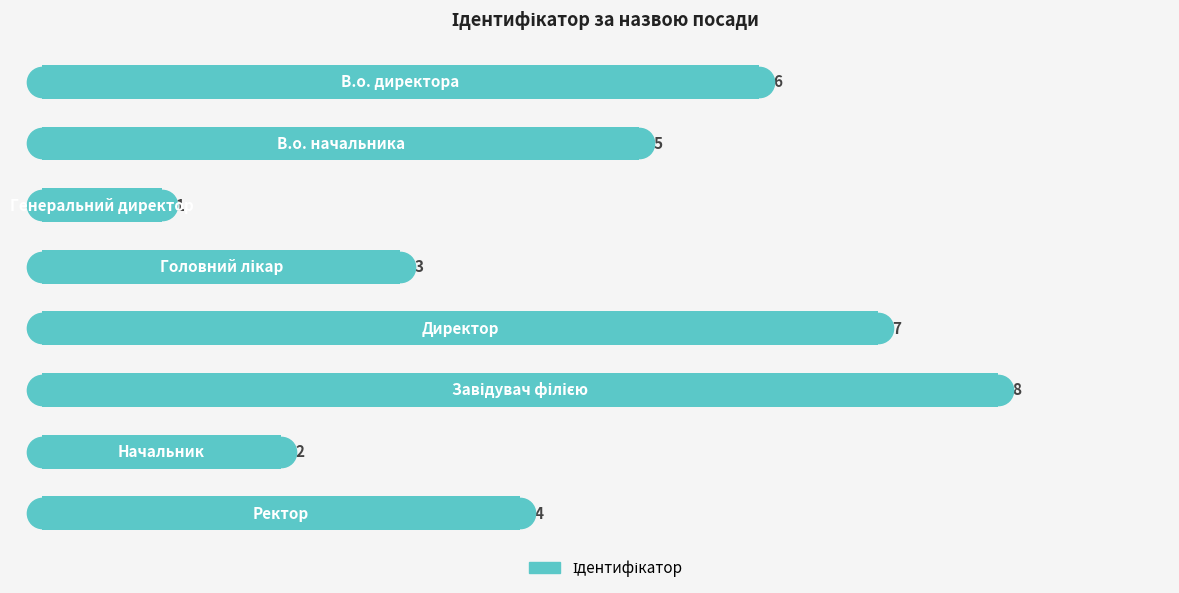

How many values are below 5?

4